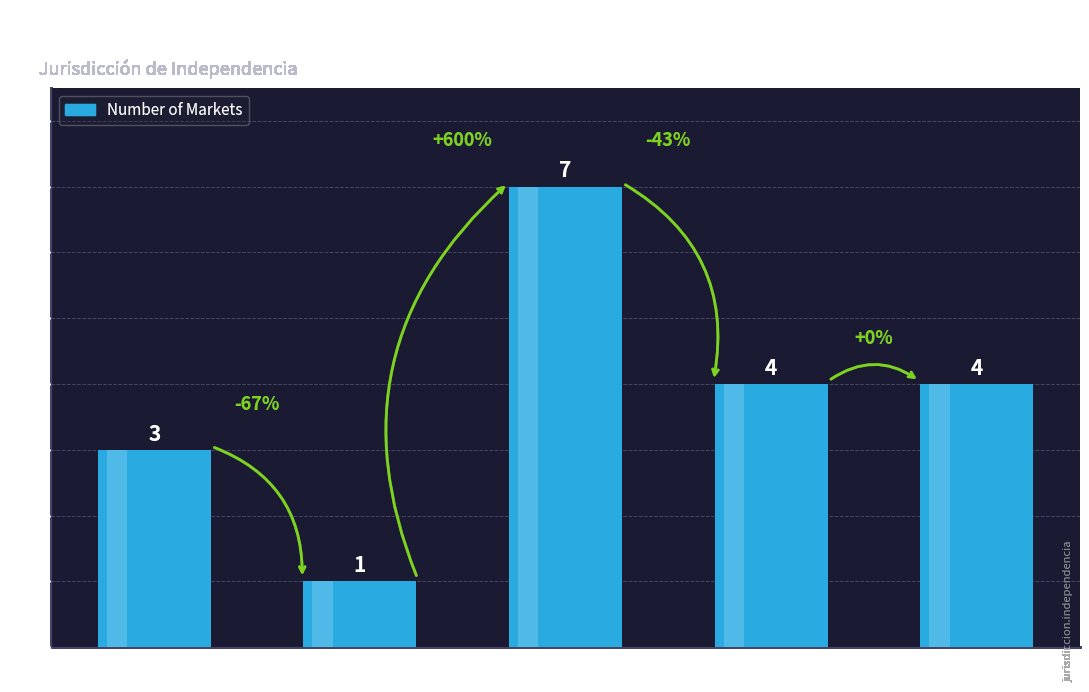

What is the ratio of the value at Túpac Amaru to the value at Industrial?

1.0